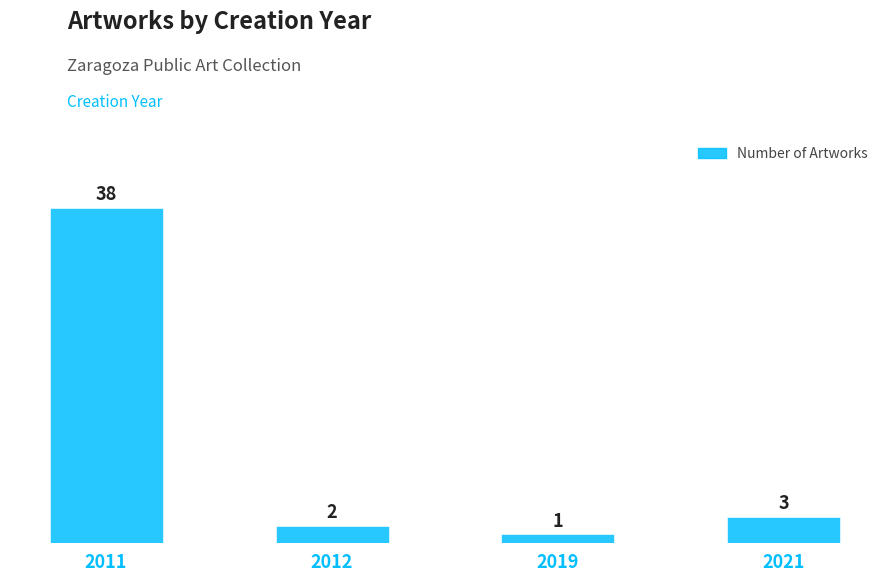

List the labels in order of value, smallest first.

2019, 2012, 2021, 2011